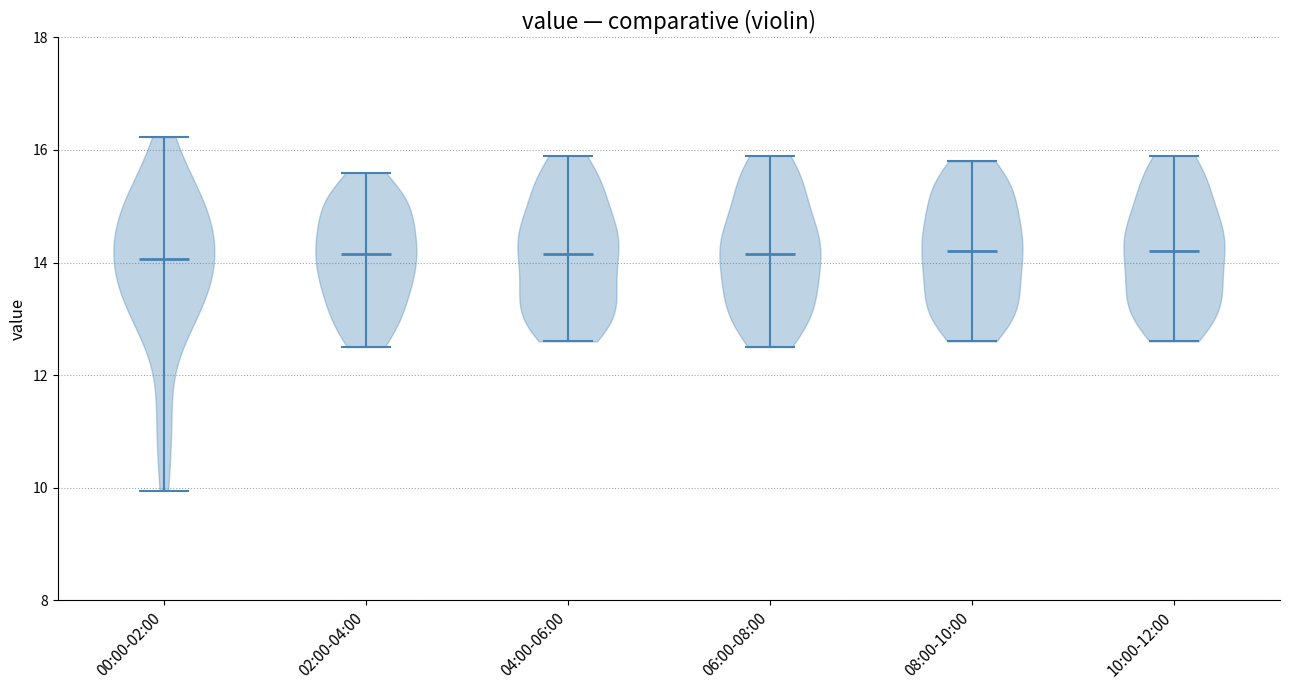

Where does the median line of the violin for 02:00-04:00 sit on the y-axis? The values are not printed on the chart, so give them approximately, as read against the axis.

14.2